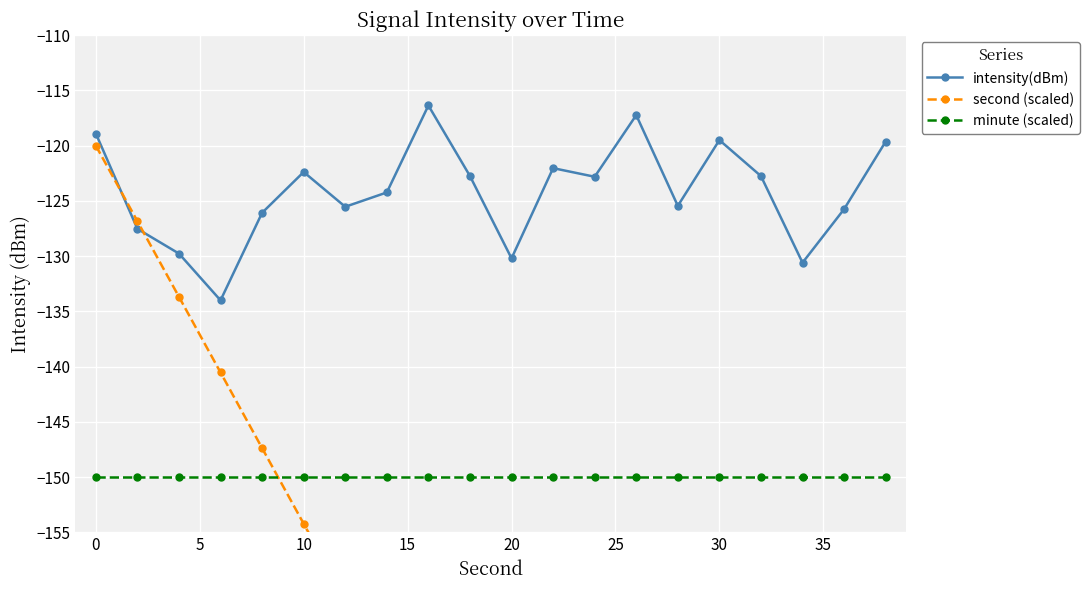

True or false: minute (scaled) and intensity(dBm) cross at least once.

False